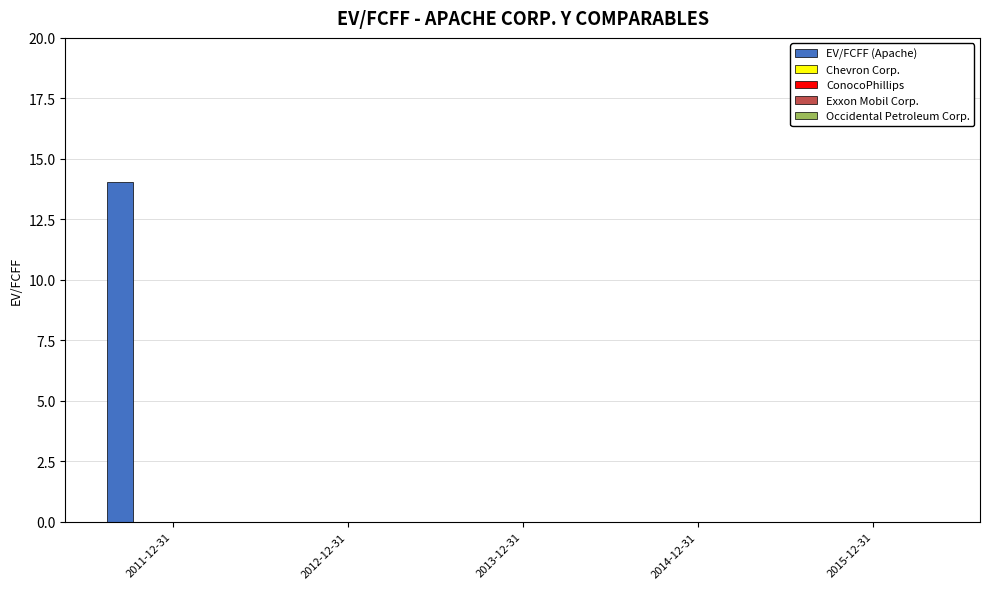

What is the sum of all values?

14.0